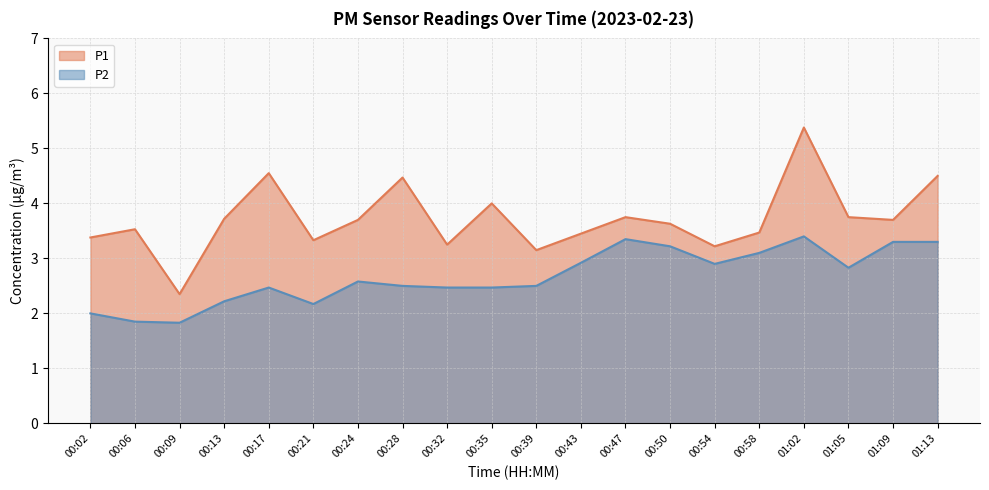

At which category is the sum across all series the highest?

01:02